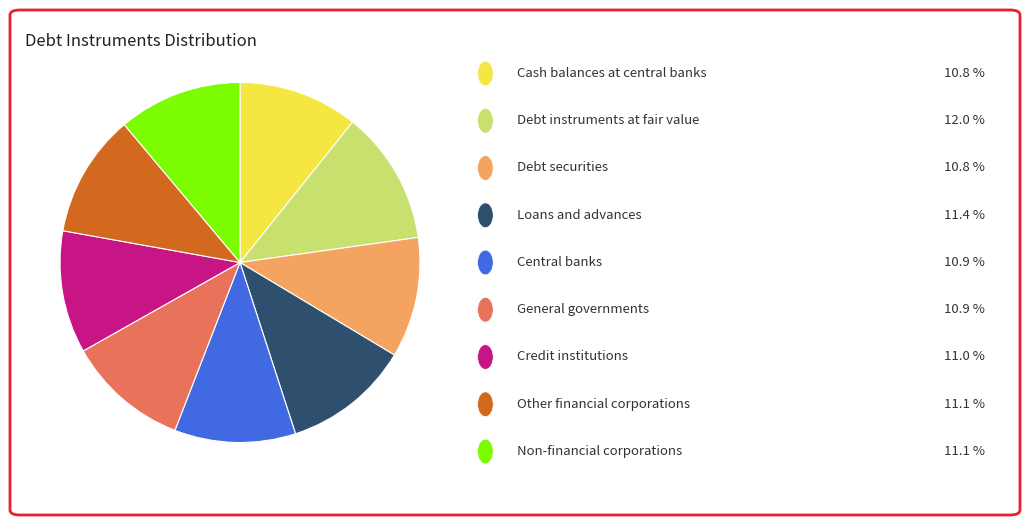

Does any single category account for the majority?

No